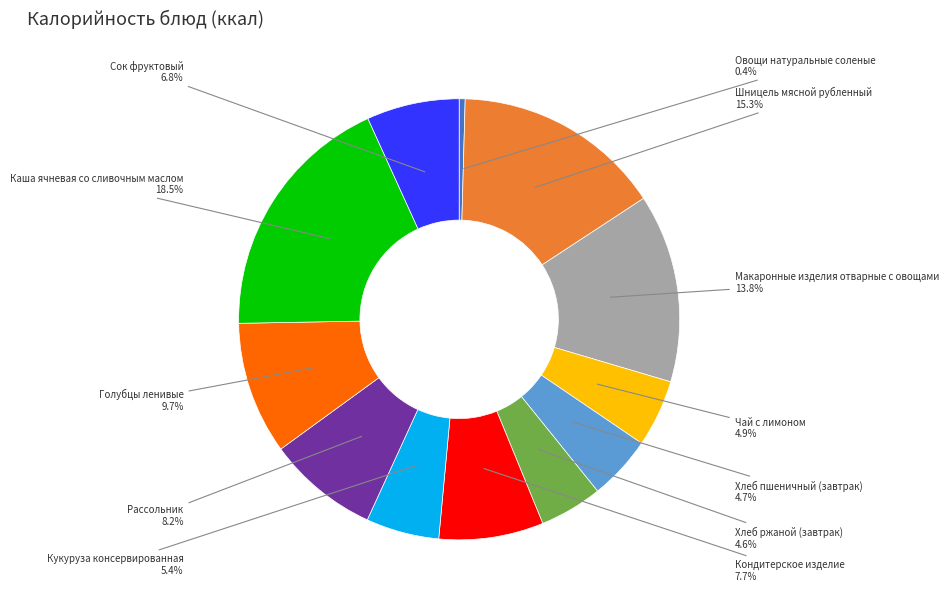

What is the ratio of the value at Голубцы ленивые to the value at Хлеб пшеничный (завтрак)?

2.1